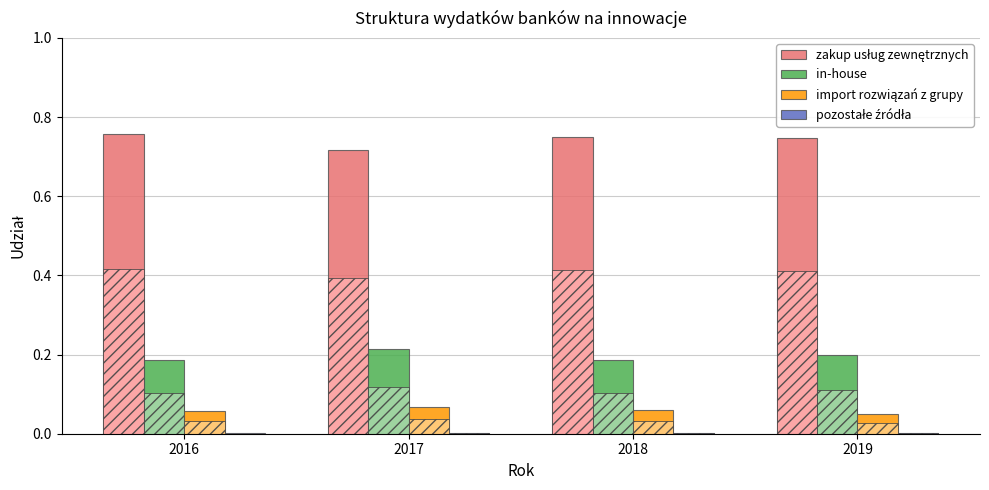

What are all the series names shown in the legend?

zakup usług zewnętrznych, in-house, import rozwiązań z grupy, pozostałe źródła